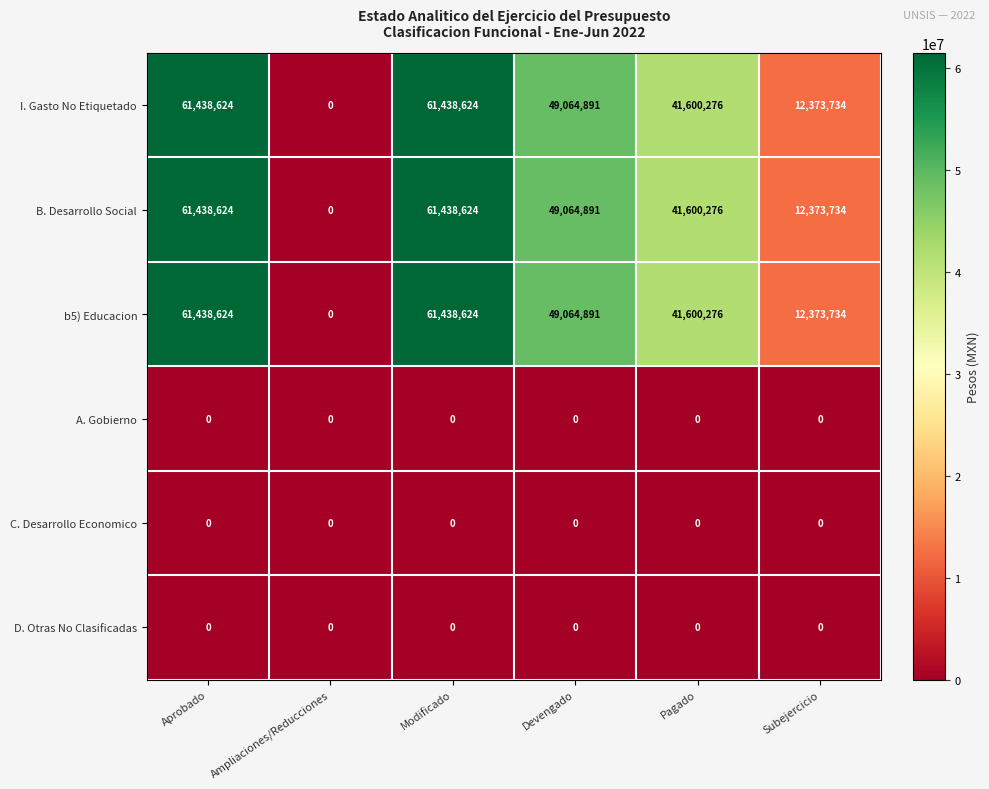

What is the maximum value shown in the chart?

61438624